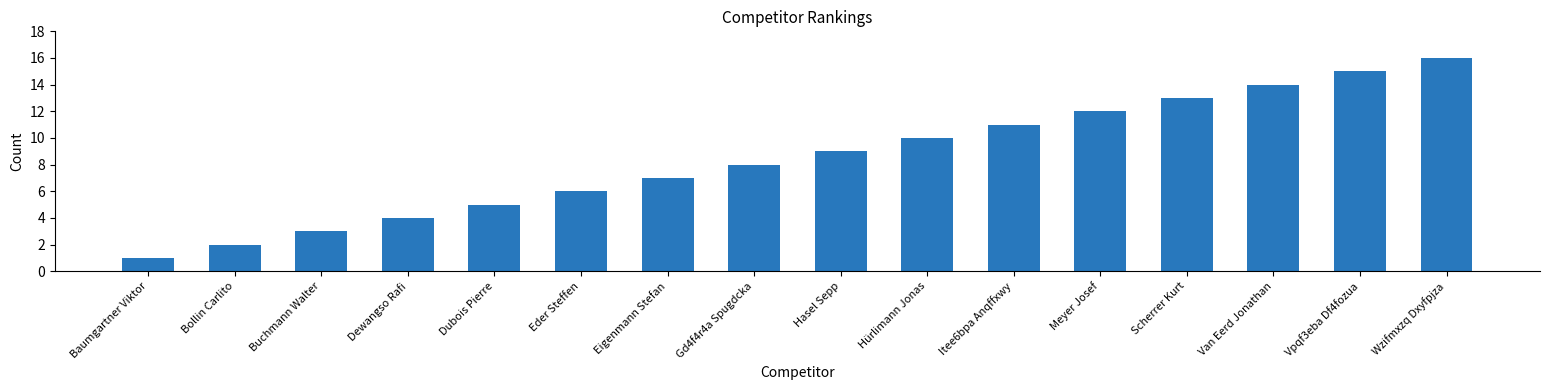

How many bars are there in total?

16